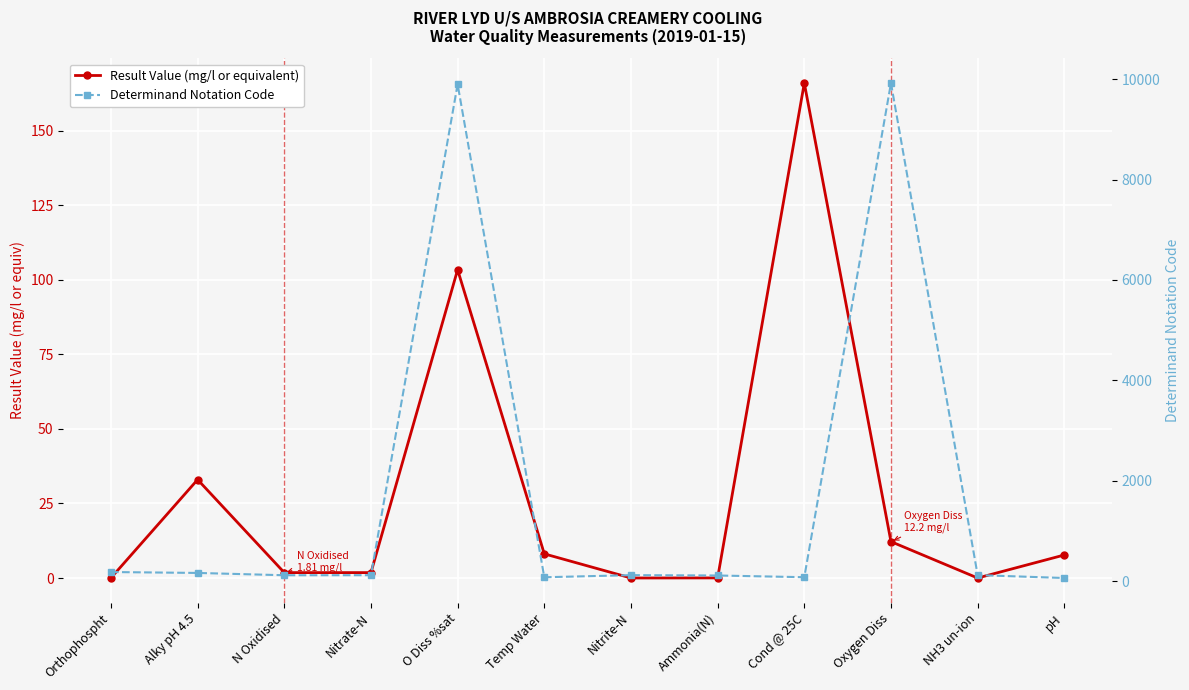

What is the difference between the maximum and minimum values in the Result Value (mg/l or equivalent) series?

166.0